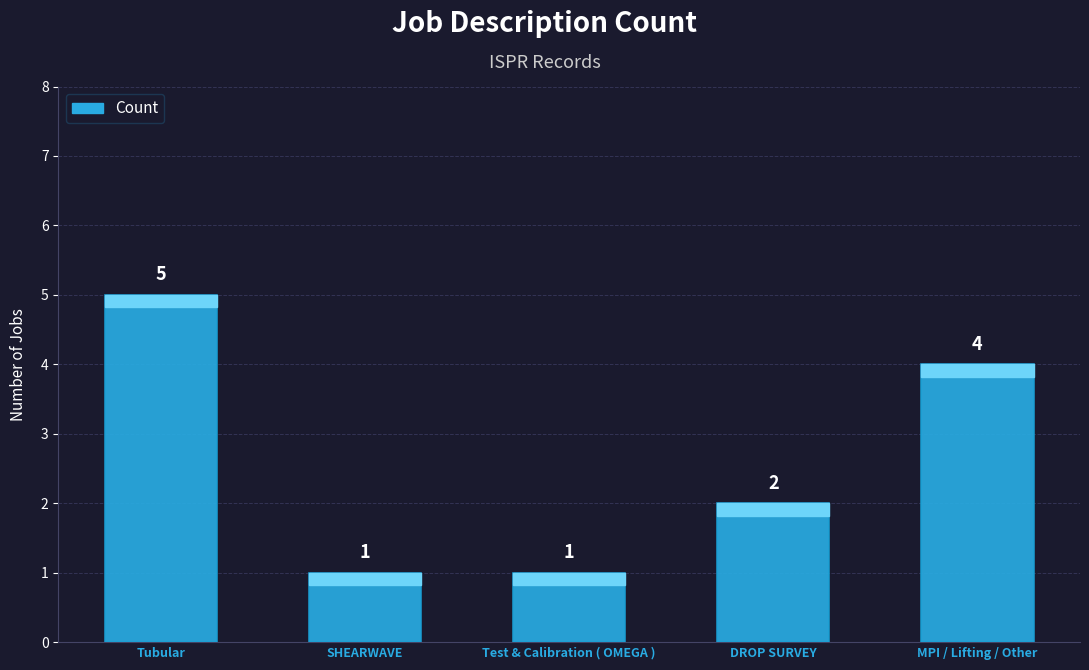

What is the ratio of the value at Test & Calibration ( OMEGA ) to the value at DROP SURVEY?

0.5